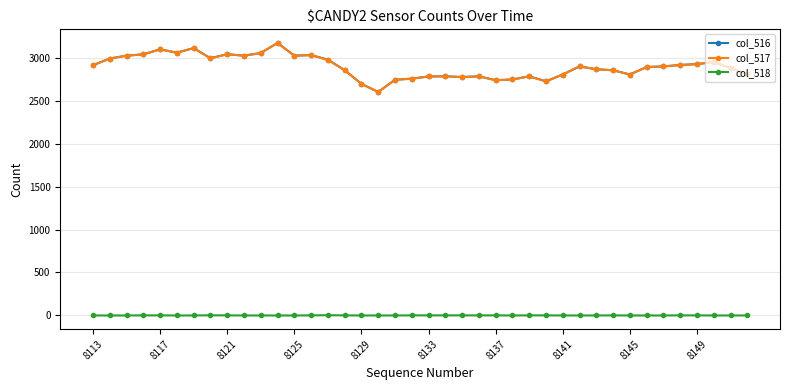

What is the maximum value shown in the chart?

3170